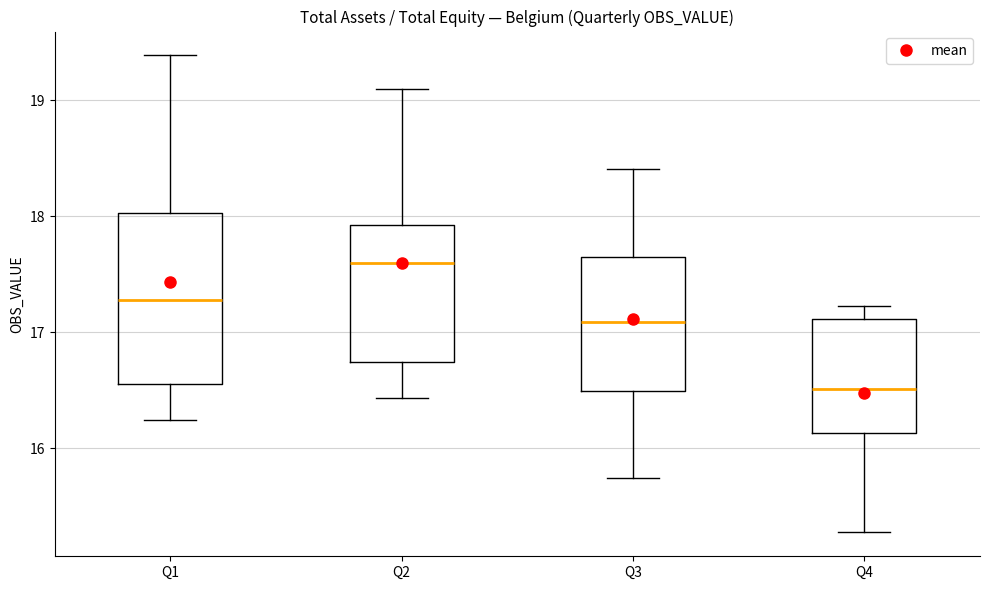

Where does the lower whisker of the box for Q4 end on the y-axis? The values are not printed on the chart, so give them approximately, as read against the axis.

15.3